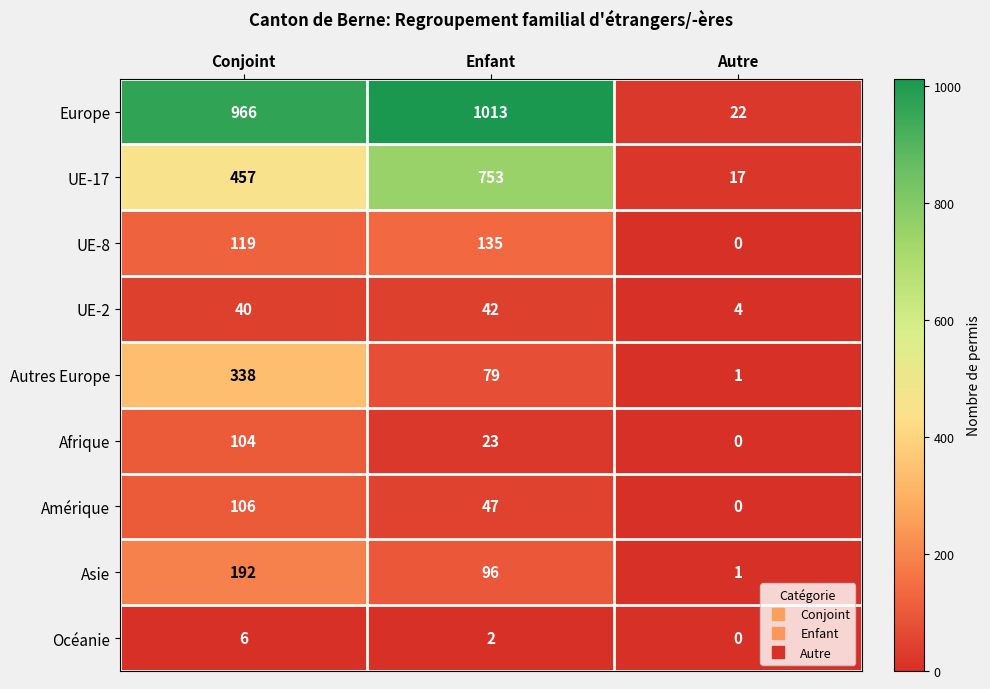

Is the value of Europe at Autre greater than the value of Océanie at Enfant?

Yes